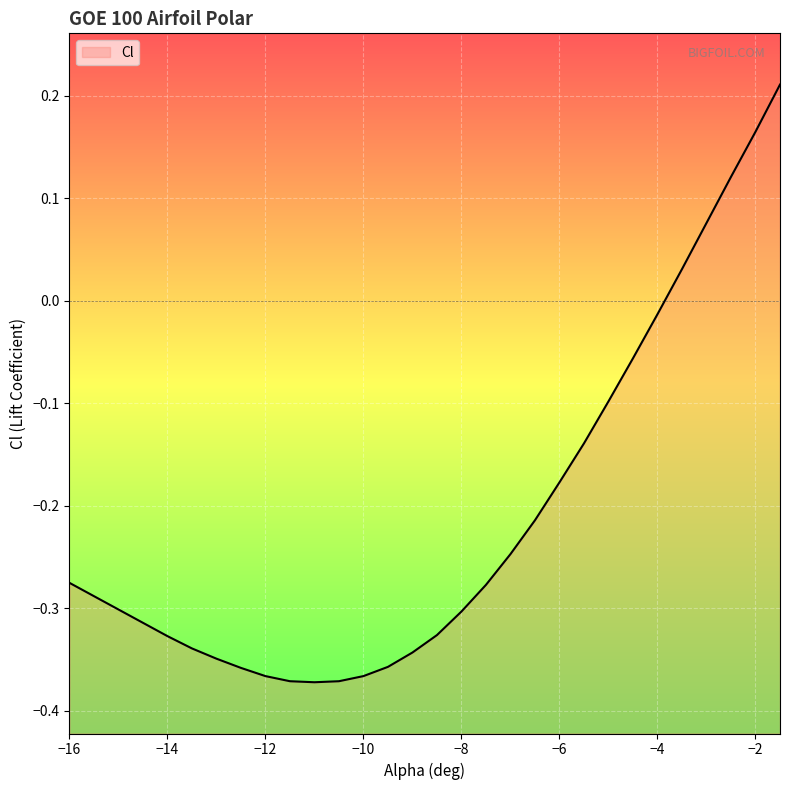

How many data points are less than 0?

25